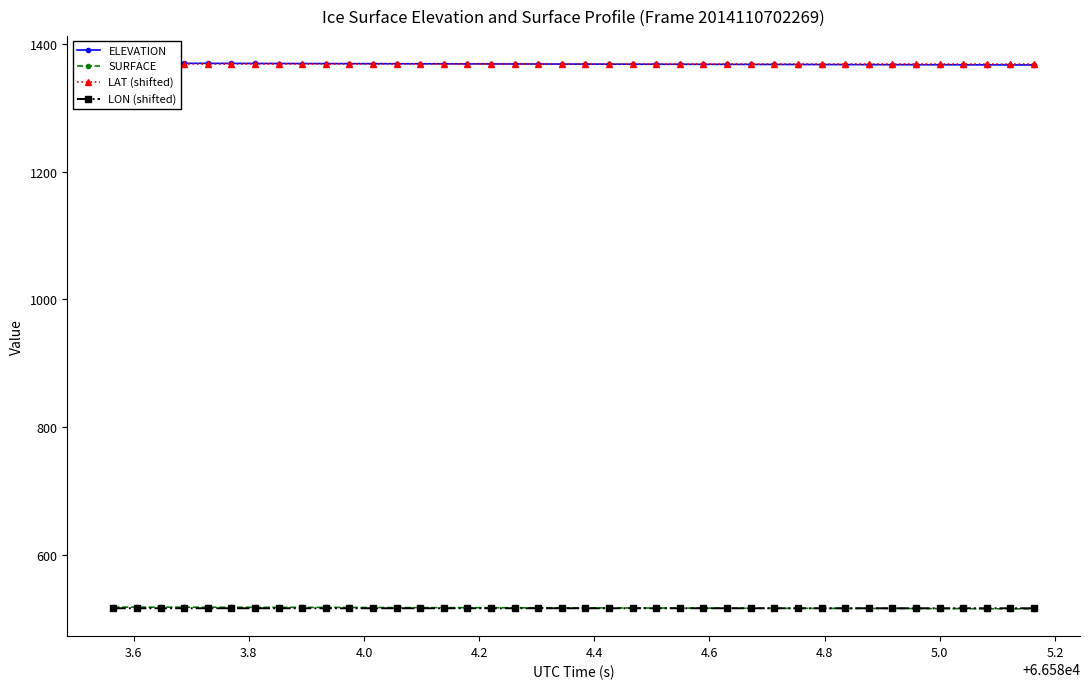

What are all the series names shown in the legend?

ELEVATION, SURFACE, LAT (shifted), LON (shifted)